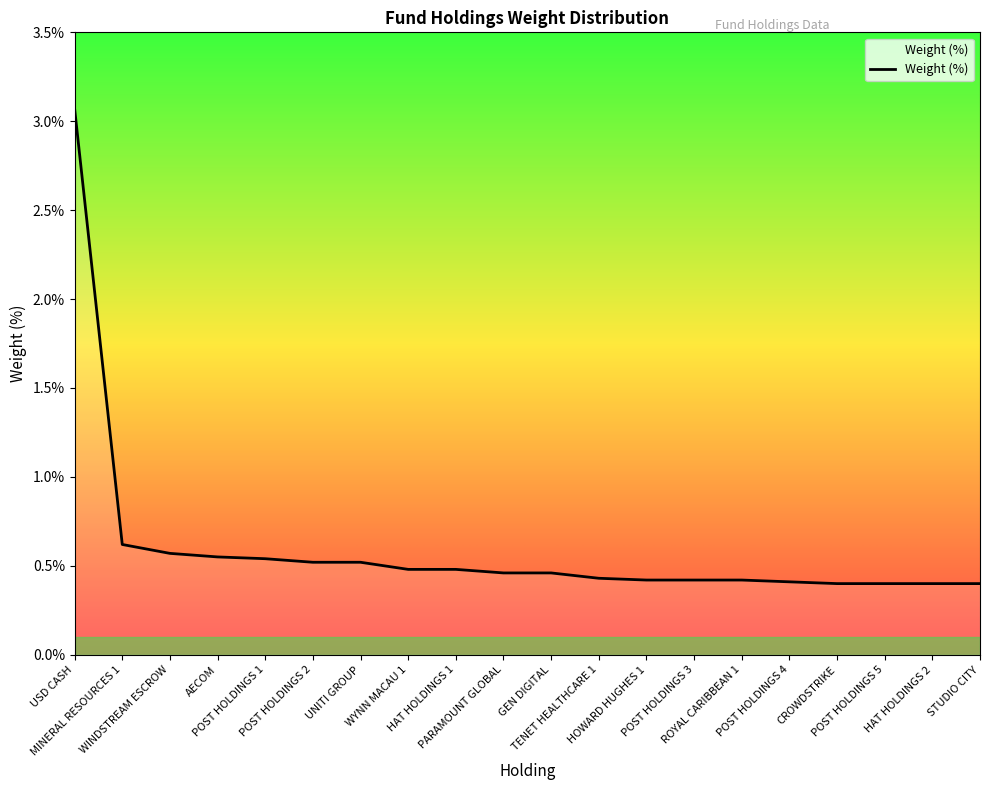

Does the chart display data point markers on the line(s)?

No